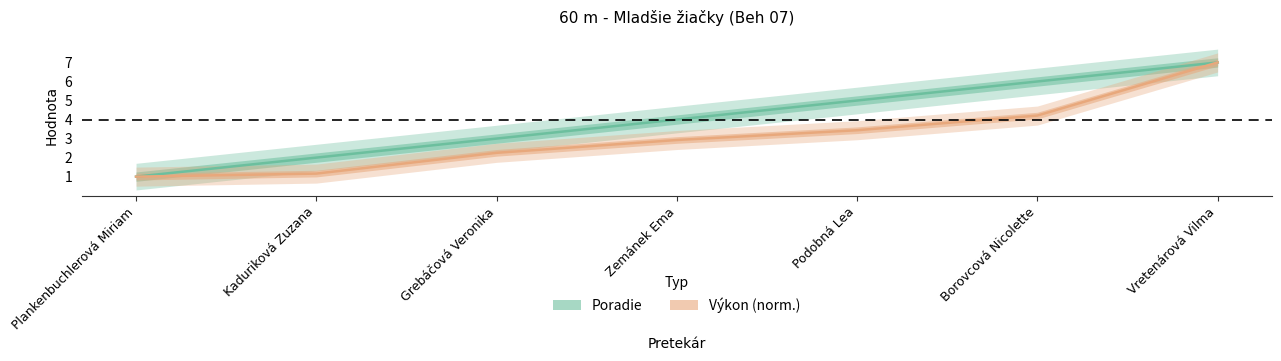

What is the value of the Poradie point at the 3rd from the left?

3.0